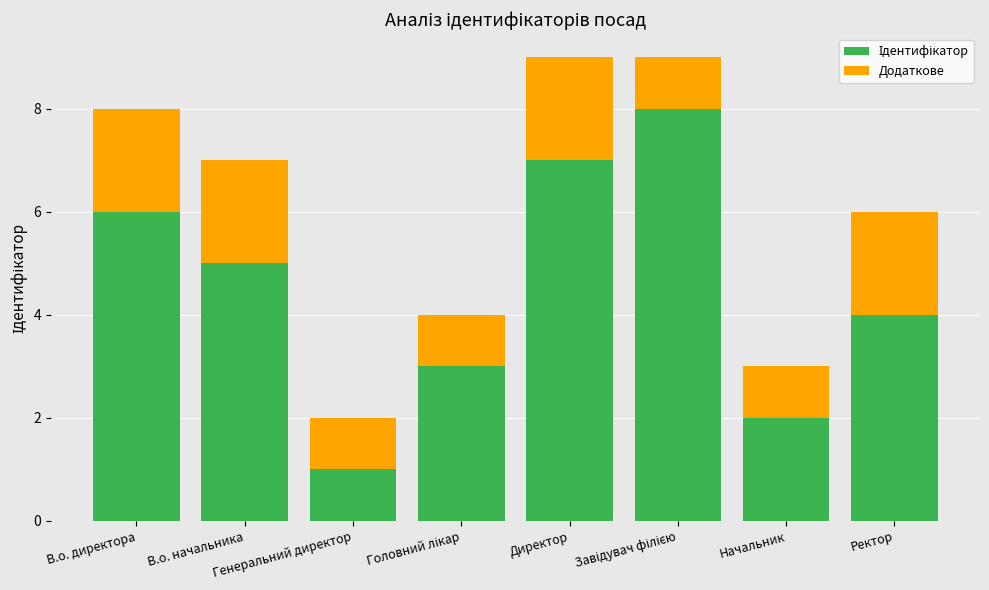

Count the number of categories in the chart.

8